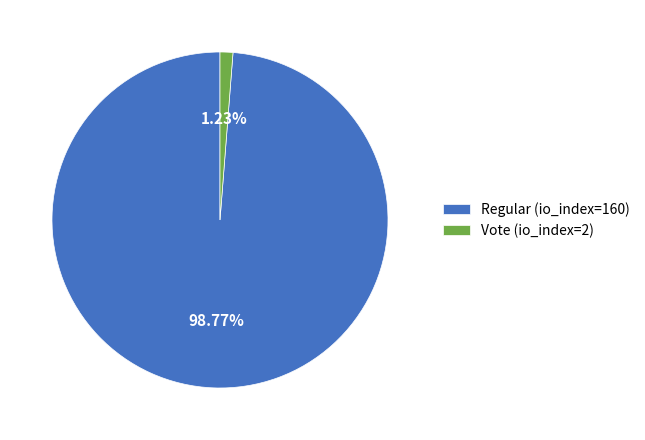

Count the number of slices in the pie.

2